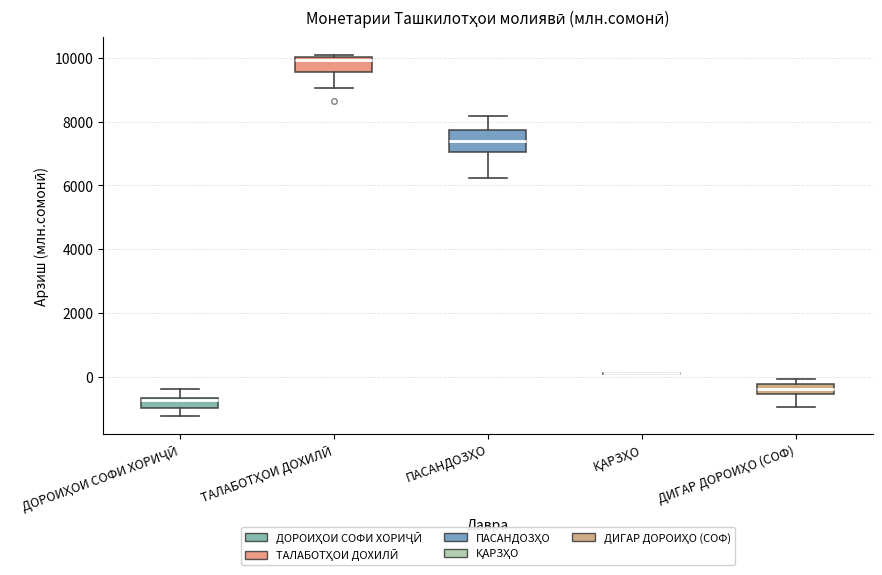

Where does the lower whisker of the box for ДИГАР ДОРОИҲО (СОФ) end on the y-axis? The values are not printed on the chart, so give them approximately, as read against the axis.

-1000